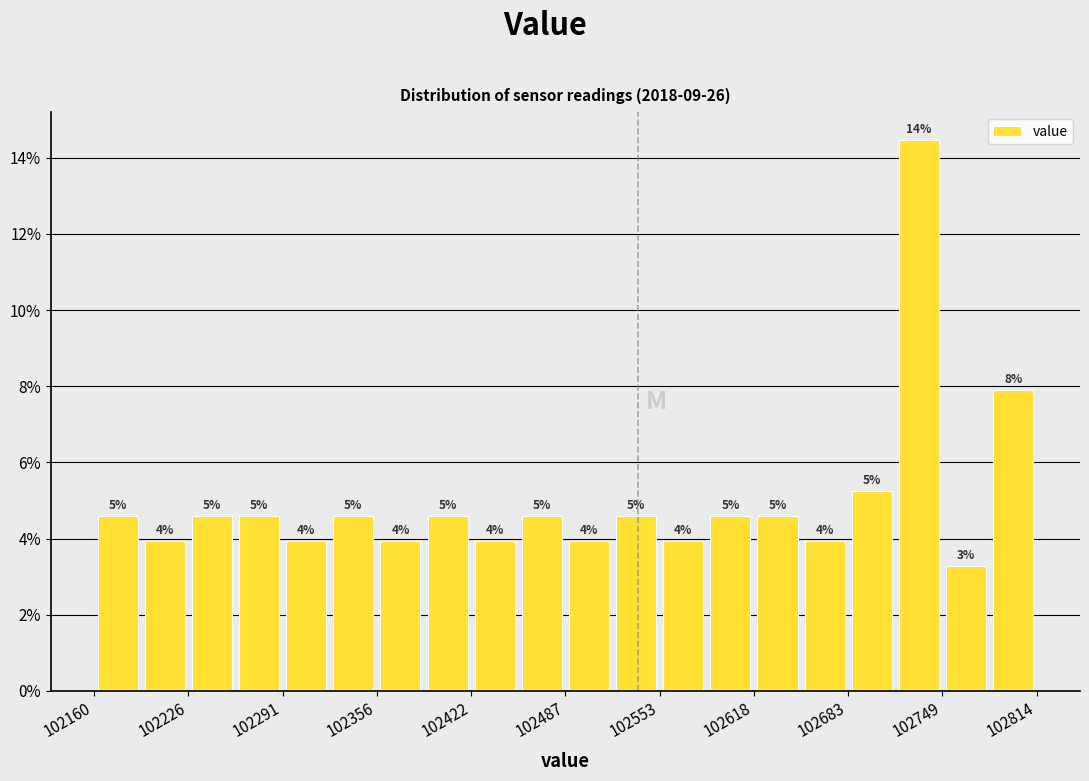

Around what value on the x-axis is the tallest bar? Give the approximate position of its centre, as read against the axis.

102730